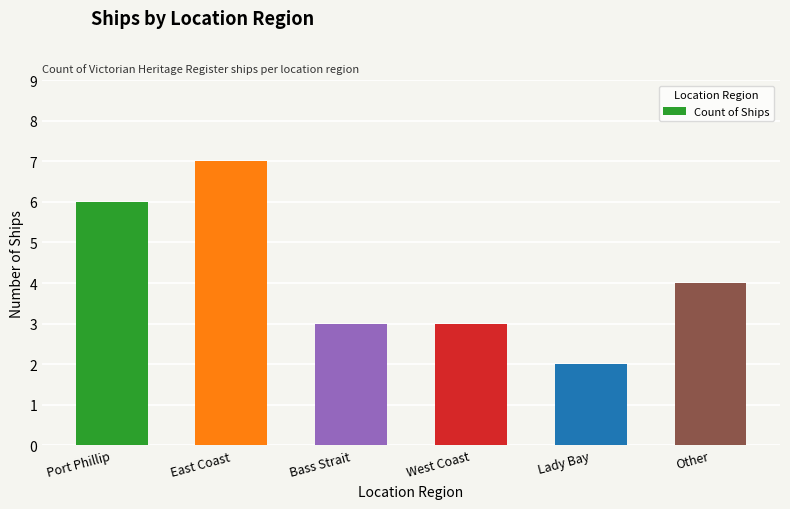

What is the difference between the maximum and minimum values?

5